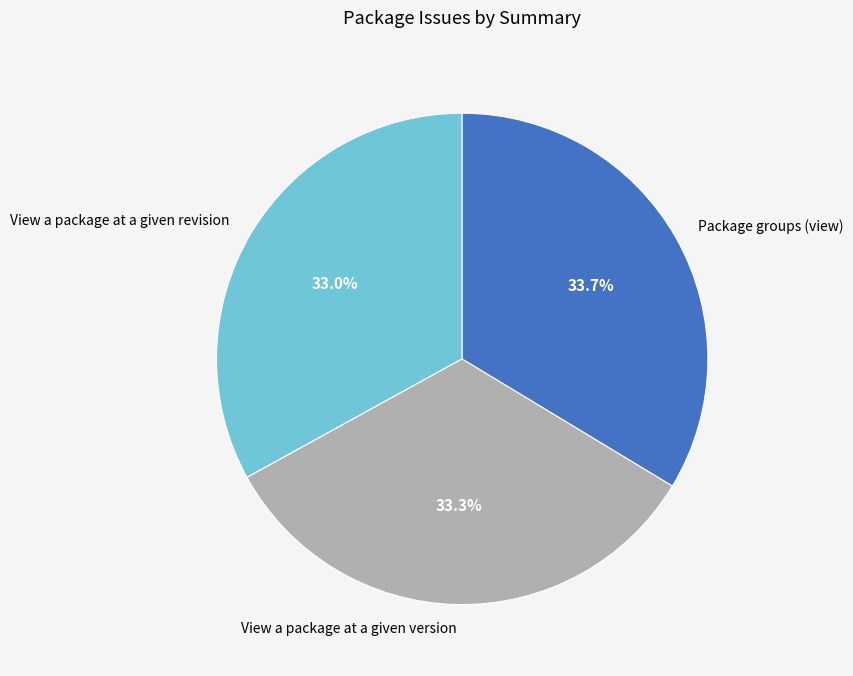

What is the ratio of the value at Package groups (view) to the value at View a package at a given version?

1.0